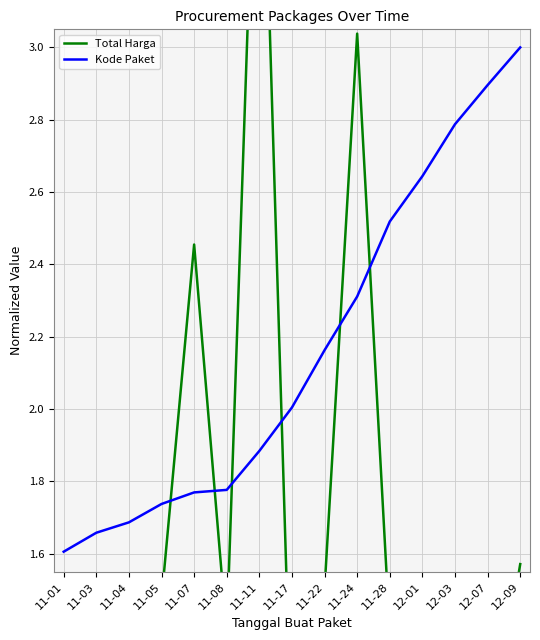

Between 11-07 and 12-07, which series saw the biggest shift?

Total Harga